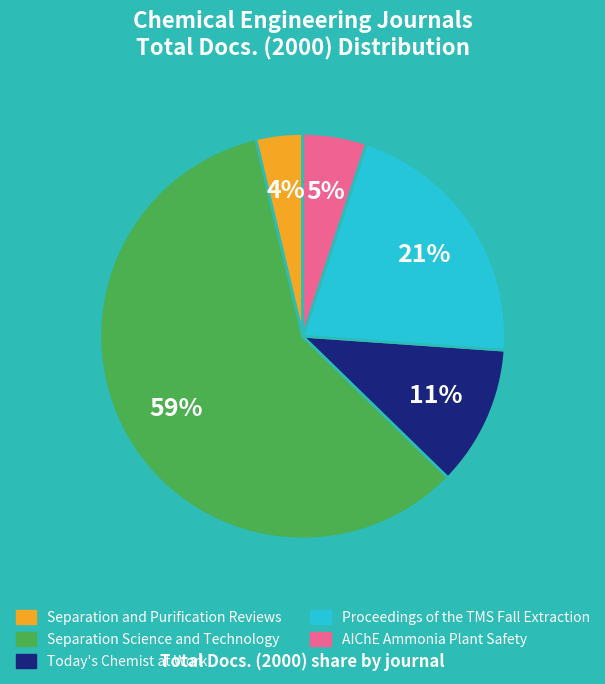

To the nearest percent, what is the average slice percentage?

20%